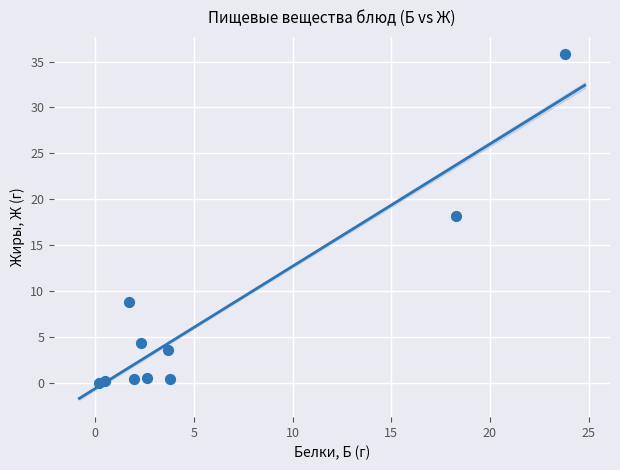

What is the average X value?

5.9